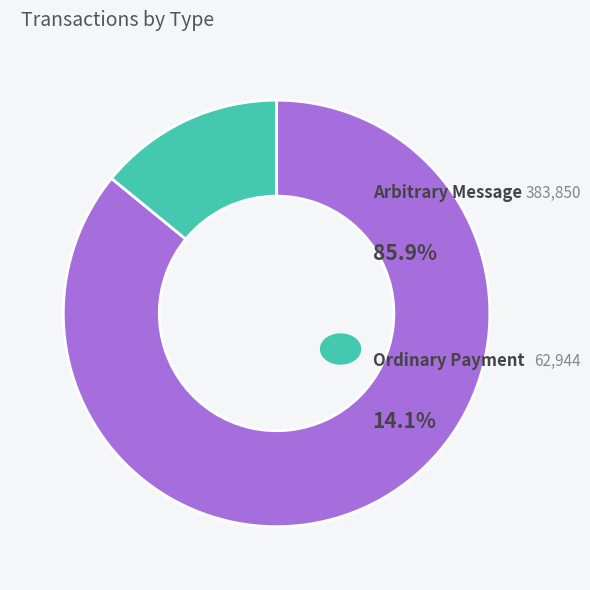

Is there any slice that represents more than half of the pie?

Yes